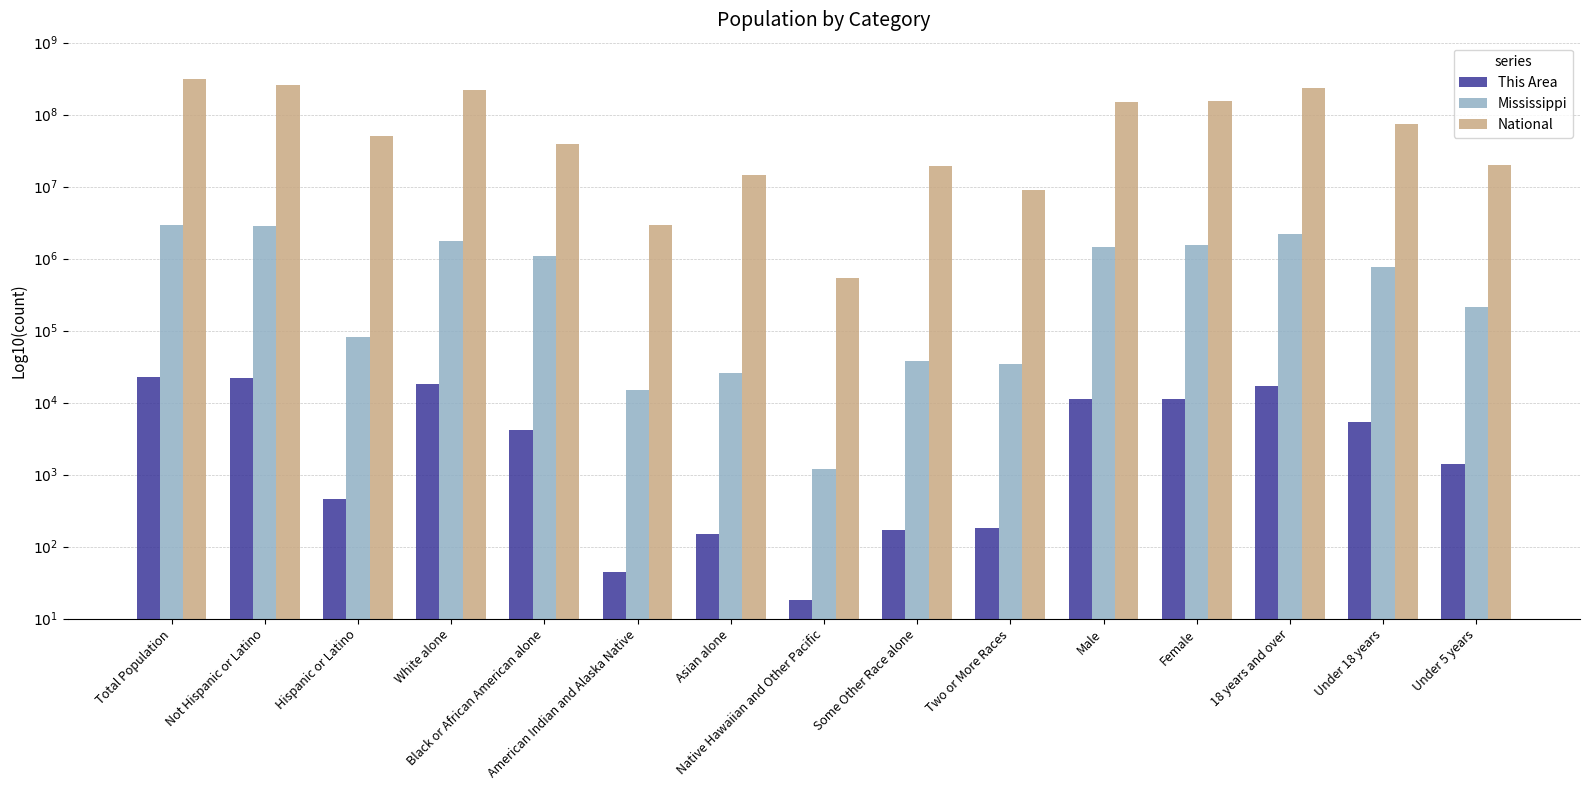

Are the bars horizontal?

No